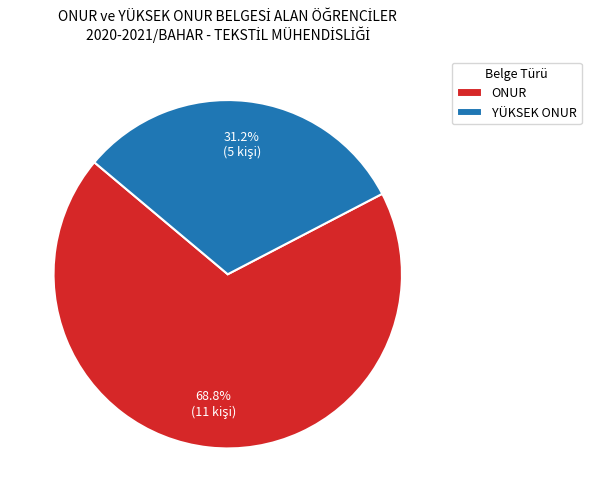

What percentage do YÜKSEK ONUR and ONUR together represent?

100.0%